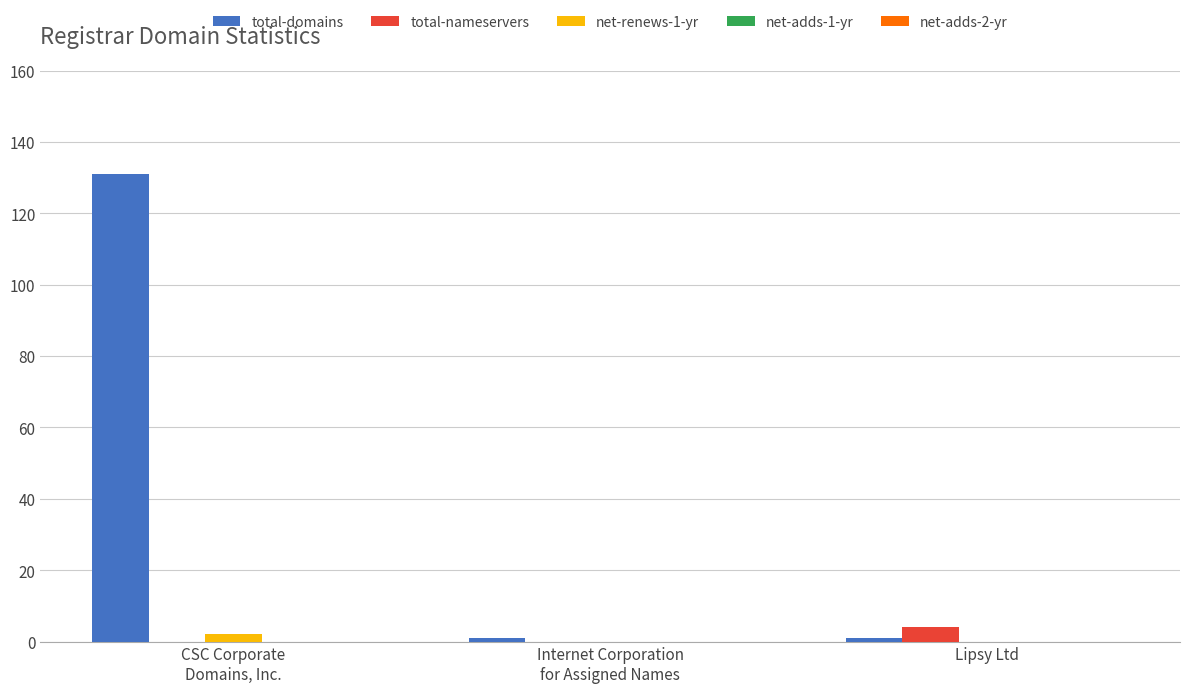

What is the greatest value displayed?

131